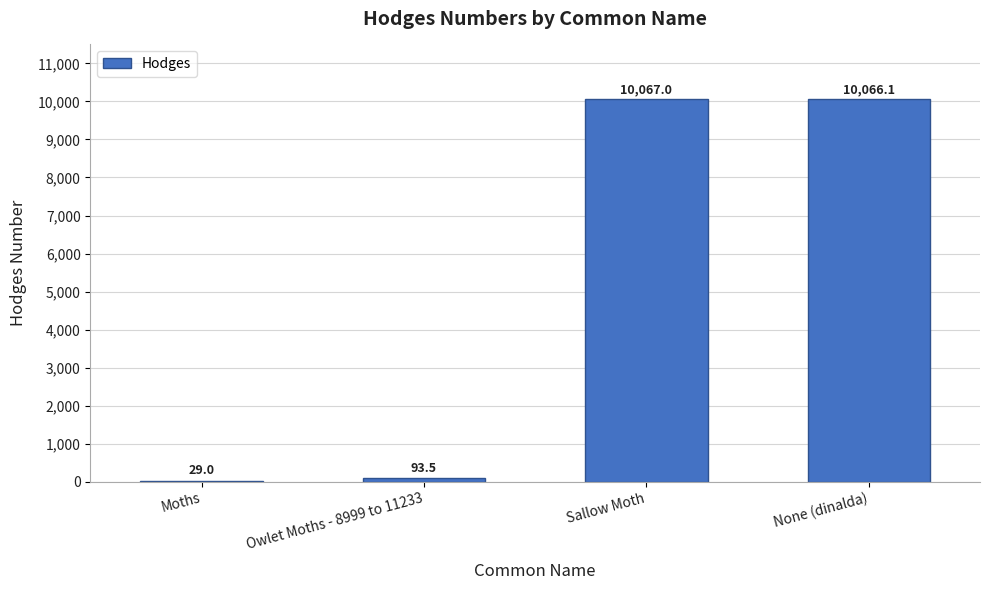

What is the sum of the values at Owlet Moths - 8999 to 11233 and Sallow Moth?

10160.5